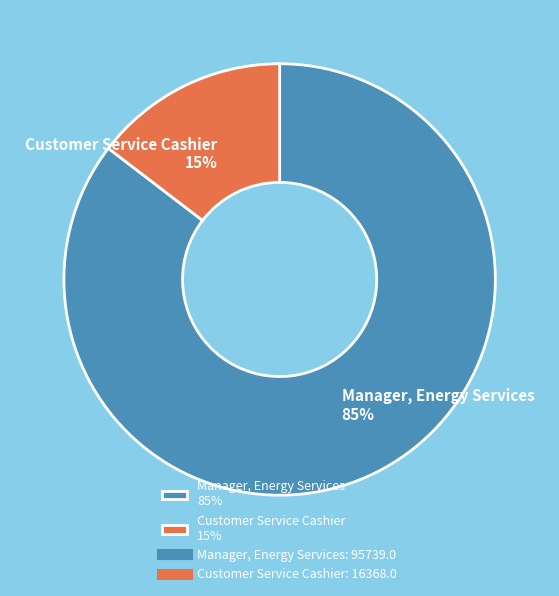

Between Manager, Energy Services and Customer Service Cashier, which is larger?

Manager, Energy Services